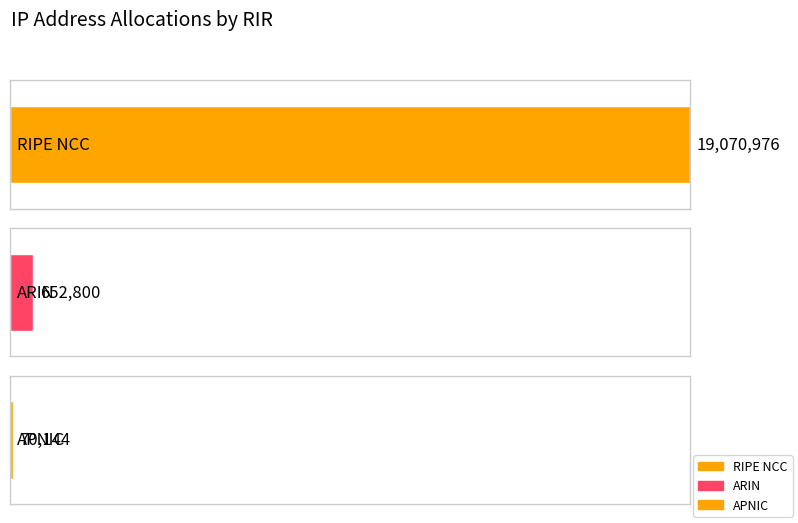

At which label does the data first exceed 652800?

RIPE NCC